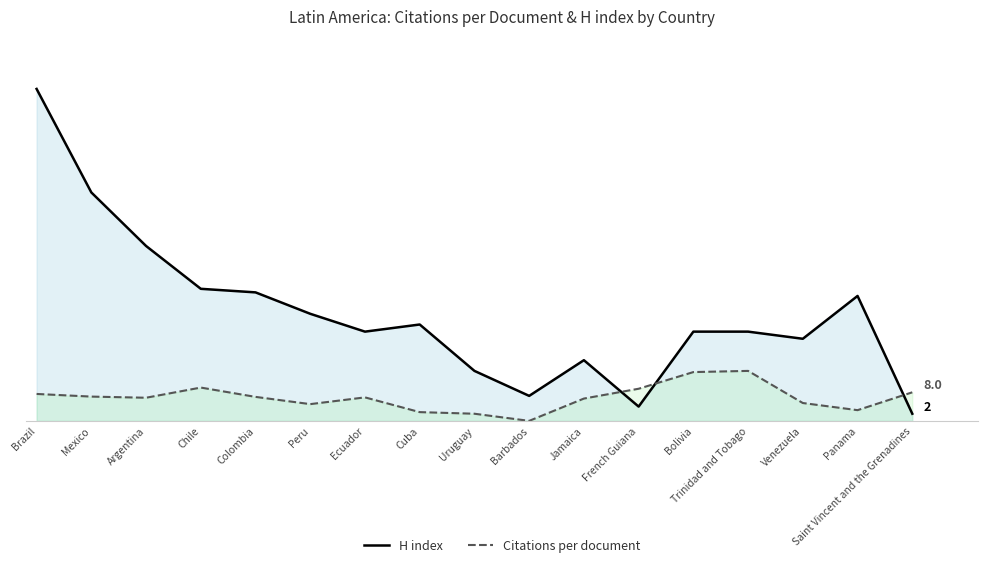

Rank the series by their maximum value, from highest to lowest.

H index (line), Citations per document (line)